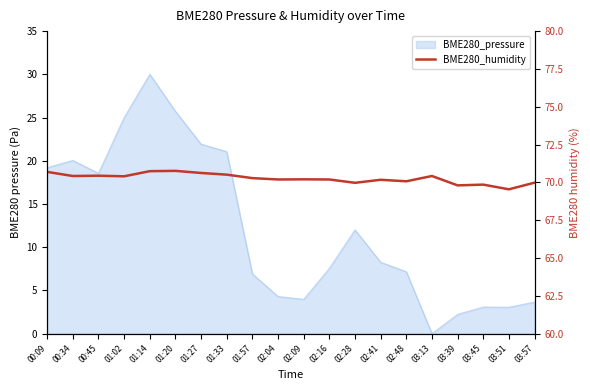

Reading left to right, extract all data points from this chart.

00:09=70.7	00:34=70.4	00:45=70.4	01:02=70.4	01:14=70.7	01:20=70.8	01:27=70.6	01:33=70.5	01:57=70.3	02:04=70.2	02:09=70.2	02:16=70.2	02:28=70.0	02:41=70.2	02:48=70.1	03:13=70.4	03:39=69.8	03:45=69.8	03:51=69.5	03:57=70.0